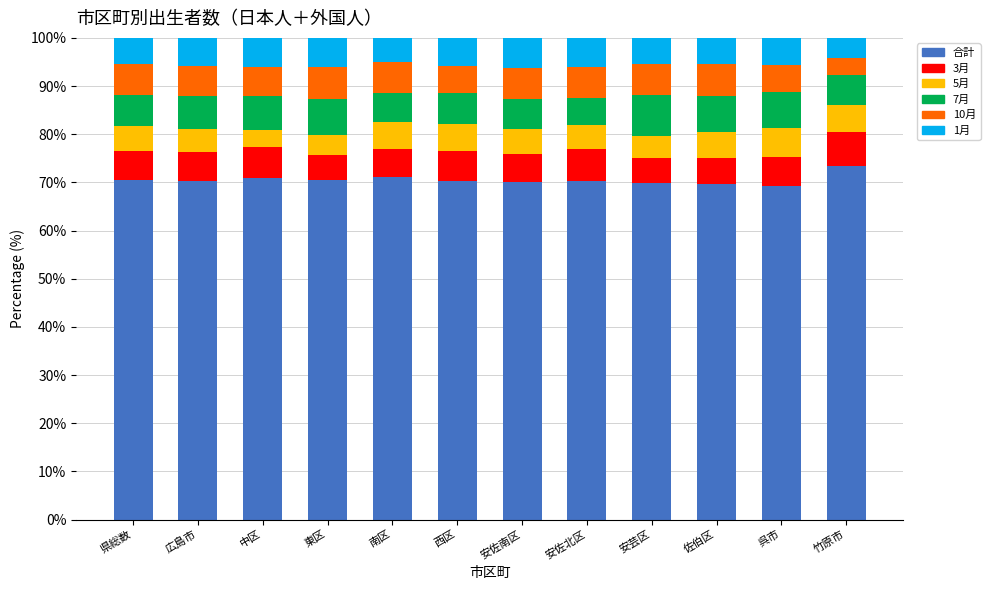

What is the total value across all series at 西区?

100.0